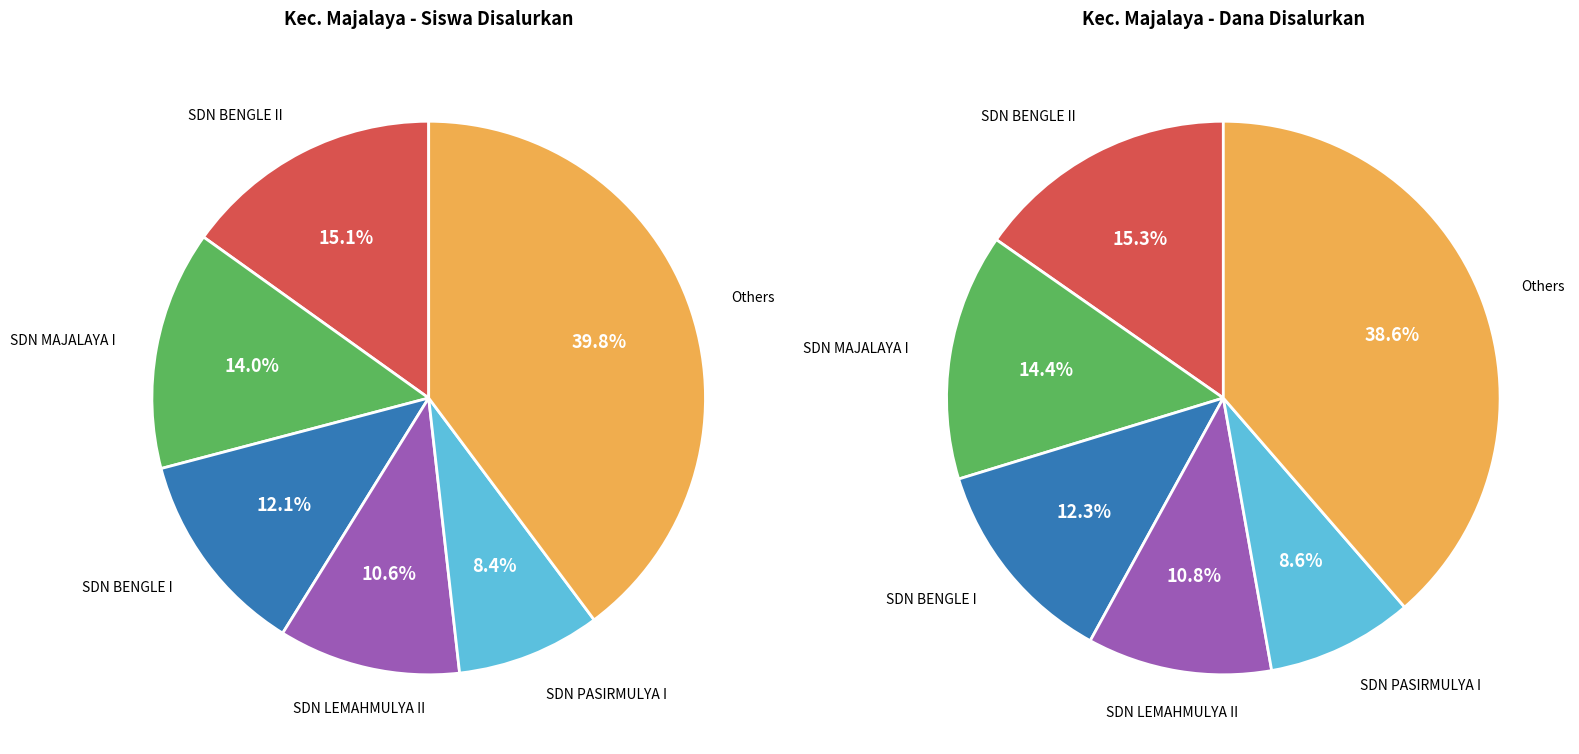

To the nearest percent, what percentage of the pie is SDN BENGLE II?

15%